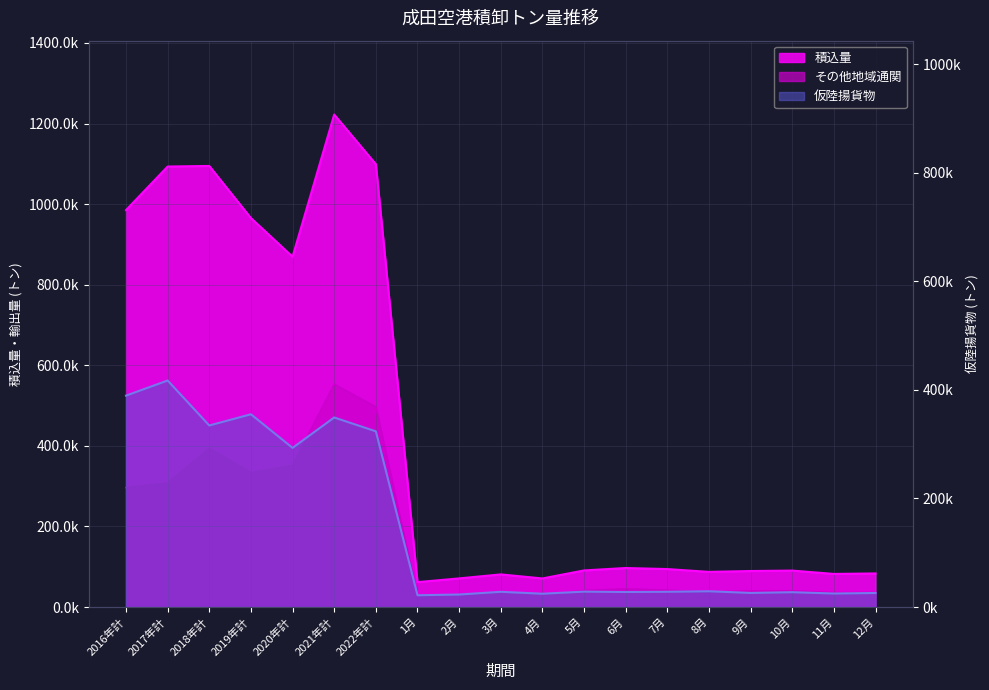

Between 7月 and 12月, which series saw the biggest shift?

積込量